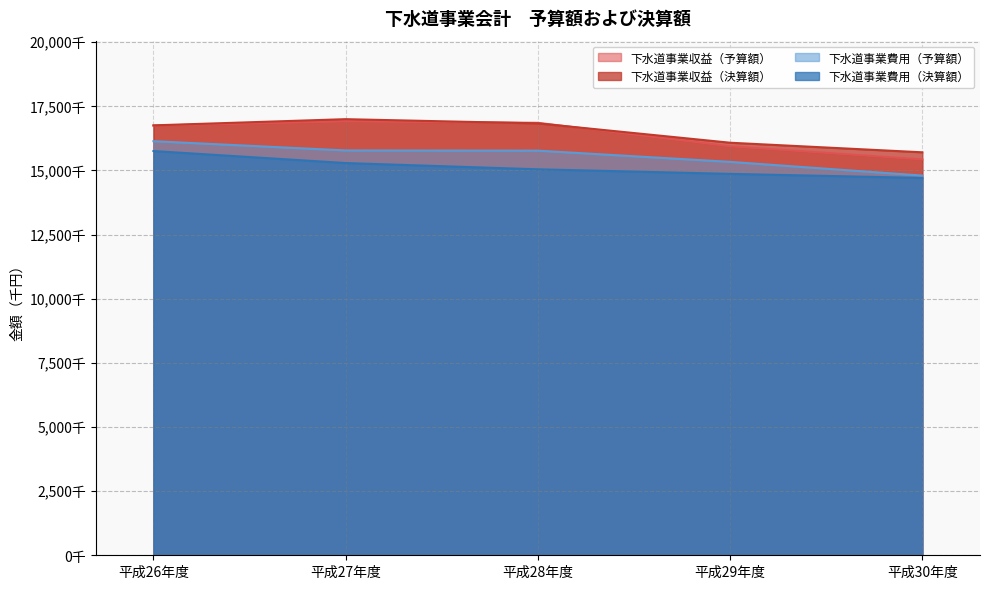

What value does the 下水道事業収益（予算額） series have at 平成30年度?

15428950